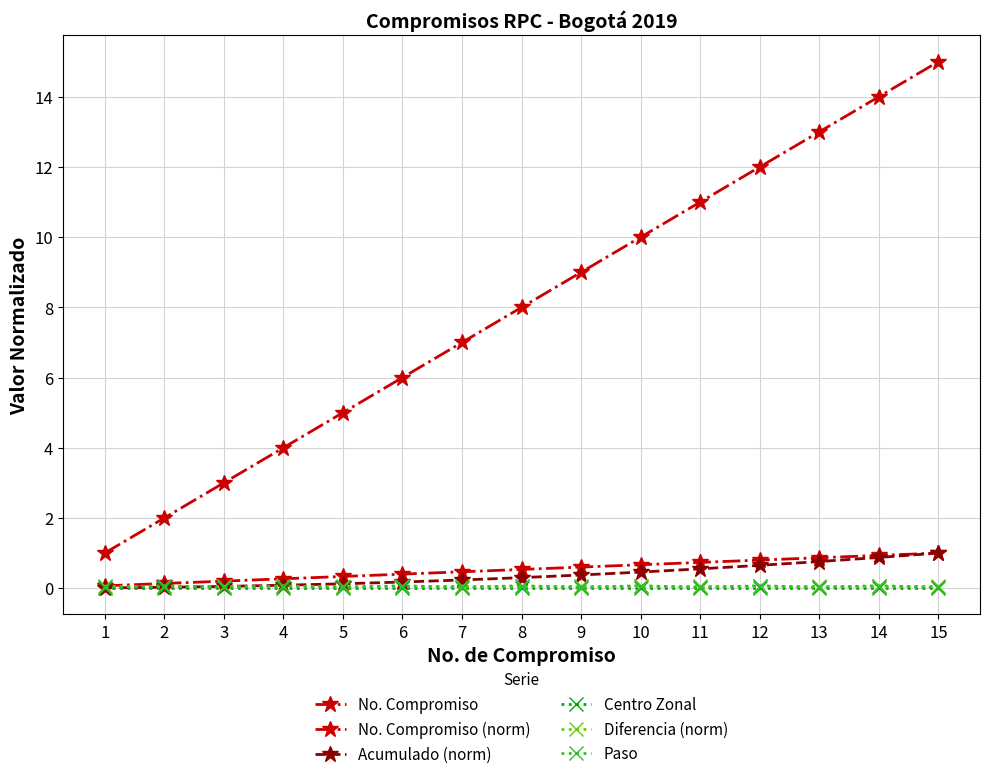

How many data points does each series have?

15